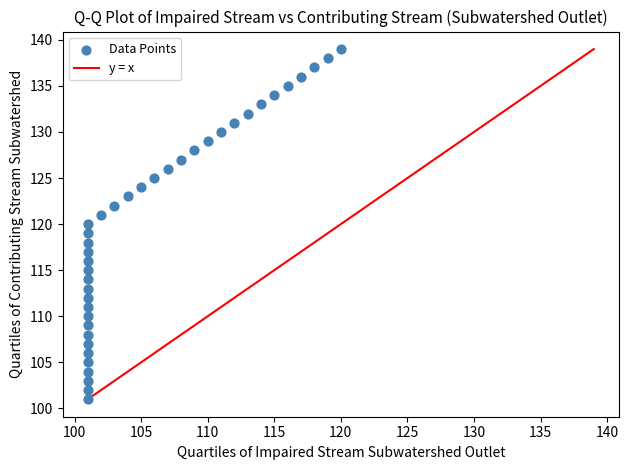

What is the range of Y values (max minus min)?

38